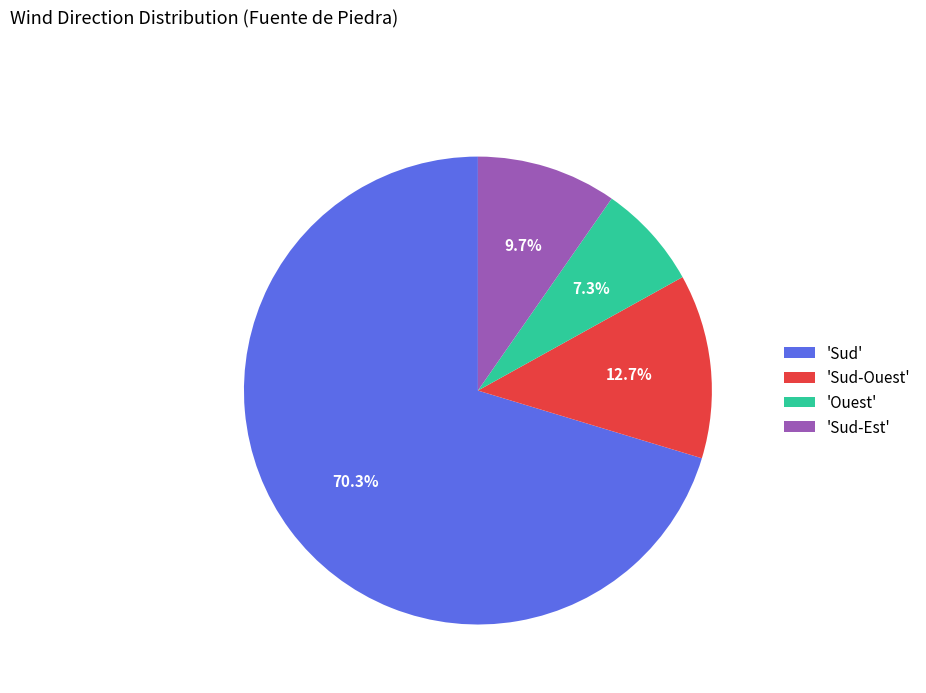

What is the smallest slice in the pie chart?

'Ouest'